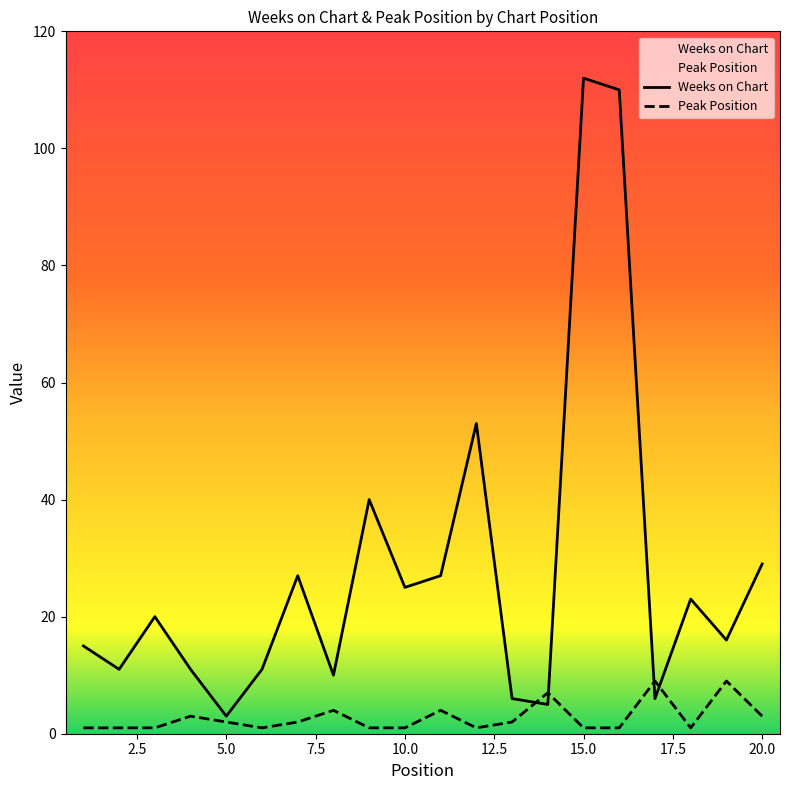

Which has a higher value, 5 or 13?

13